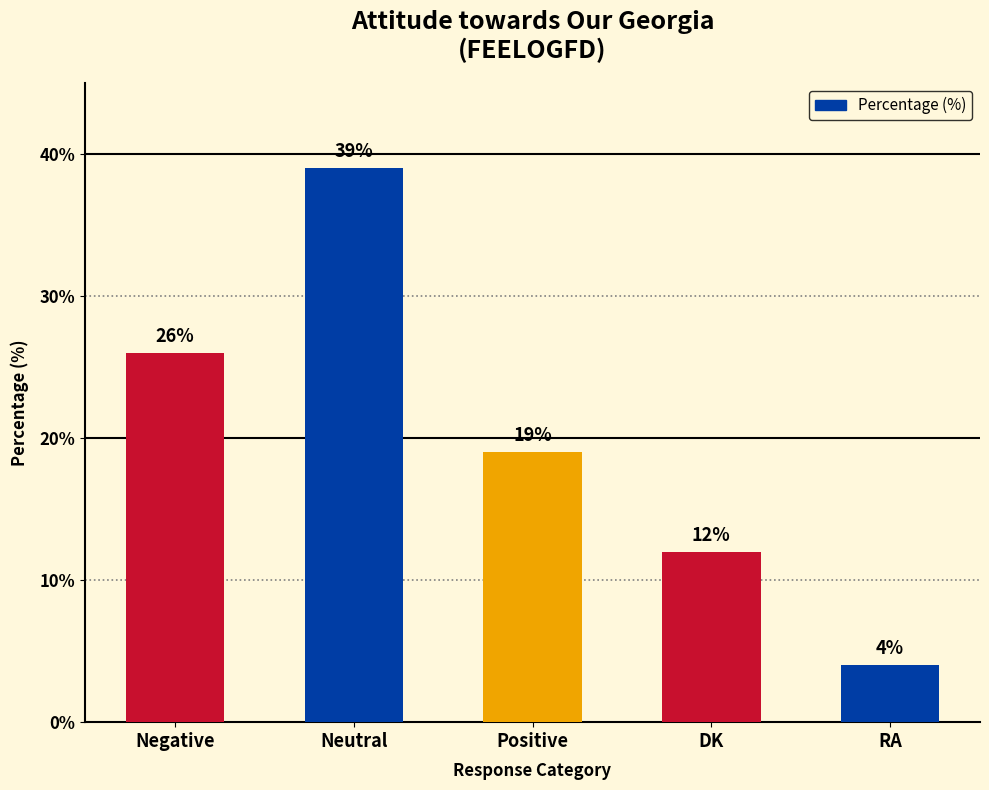

What is the label of the 5th bar from the right?

Negative